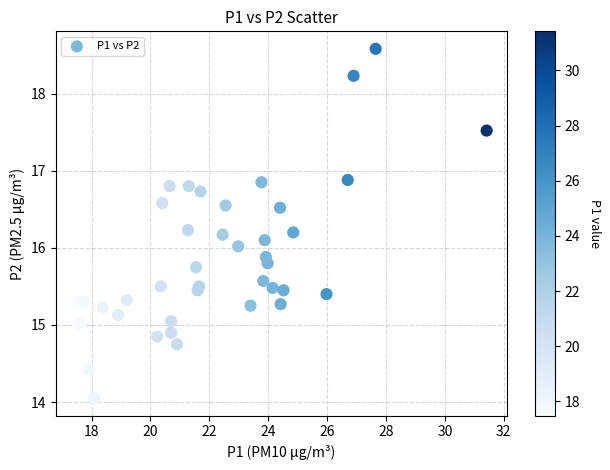

What is the range of X values (max minus min)?

13.9